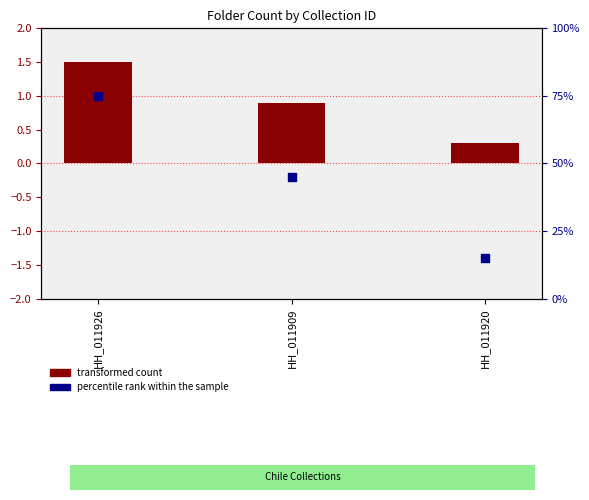

Which series has the largest total across all categories?

percentile rank within the sample